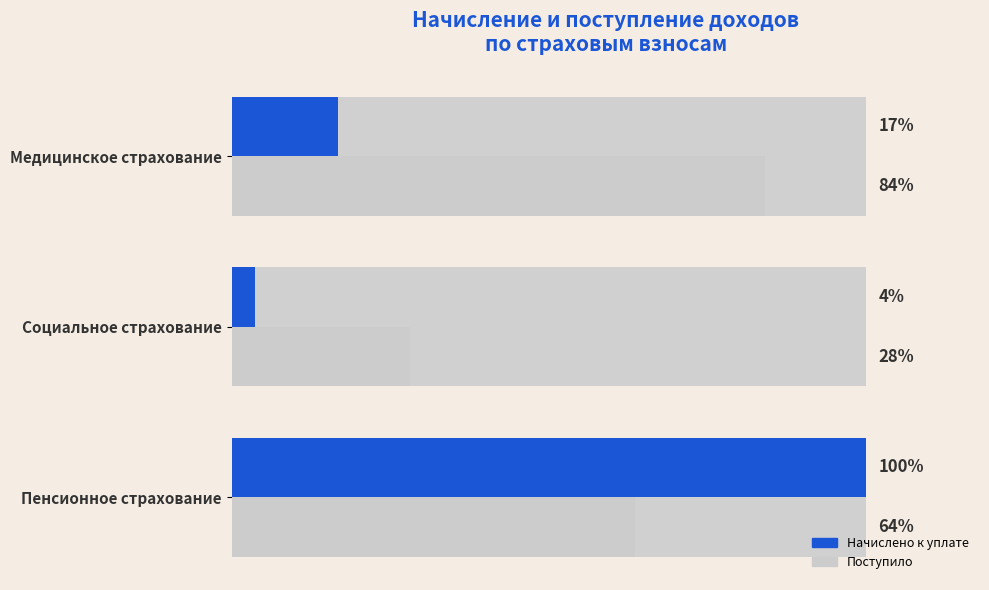

At how many categories does at least one series exceed 29306466?

1